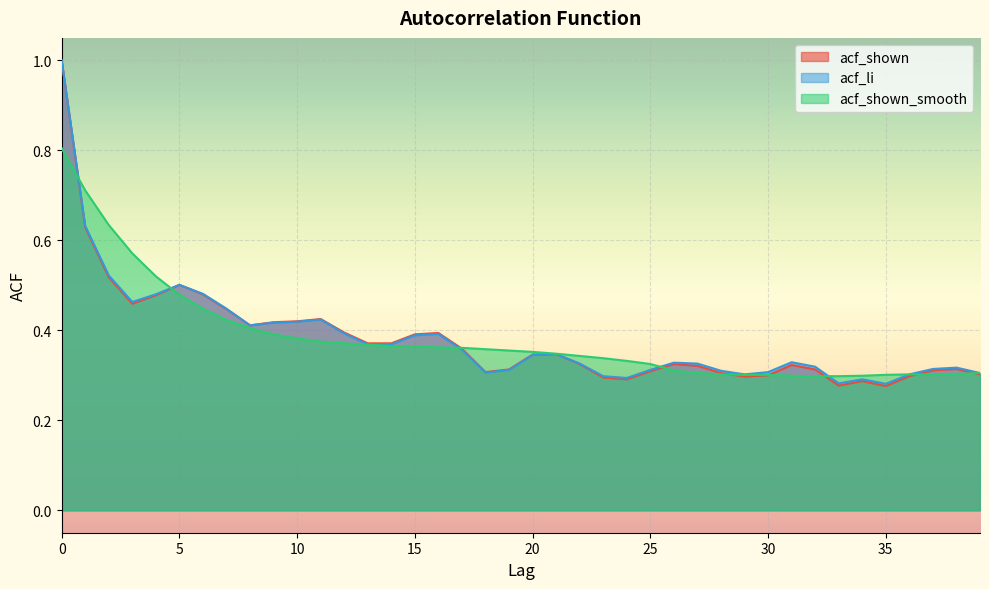

At which label is acf_shown_smooth closest to 0?

32